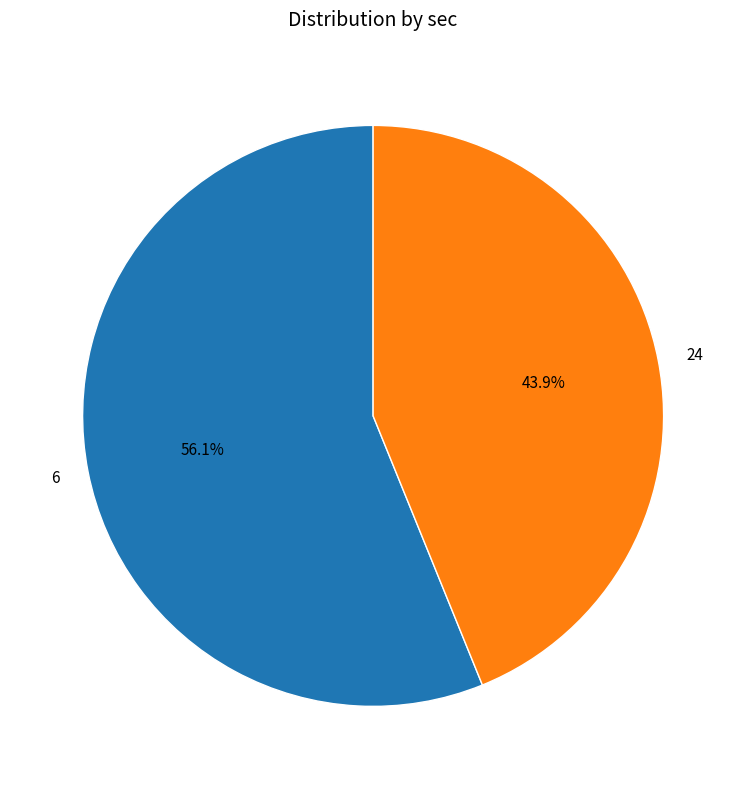

Which category accounts for the majority?

6